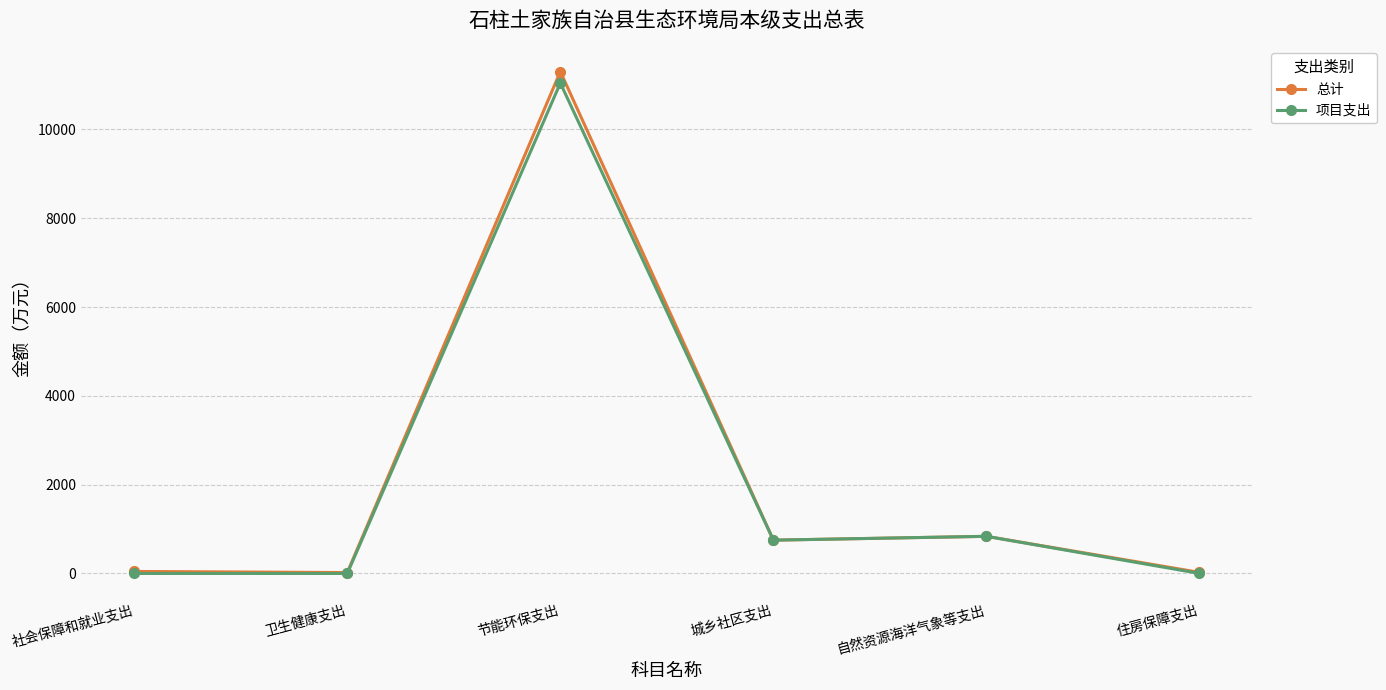

What is the spread (max minus min) of values at 节能环保支出?

259.2